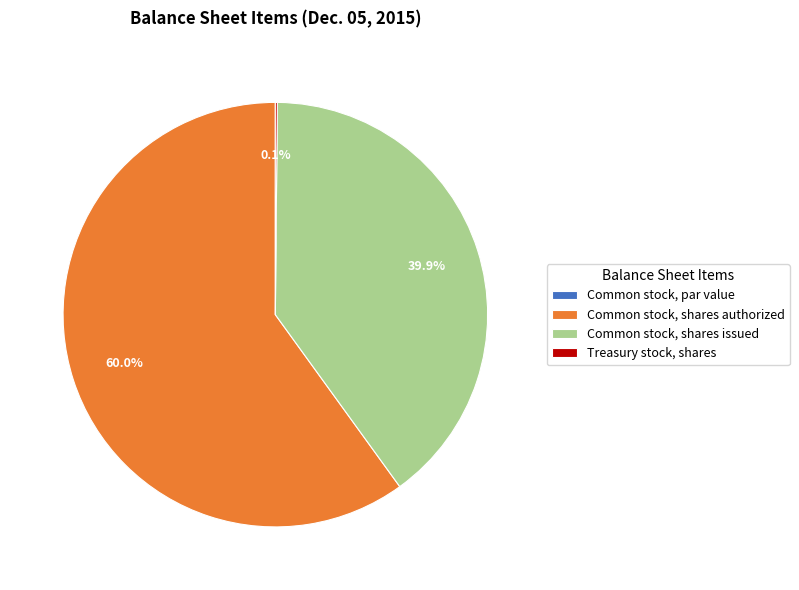

What portion of the pie excludes Common stock, shares authorized?

40.0%